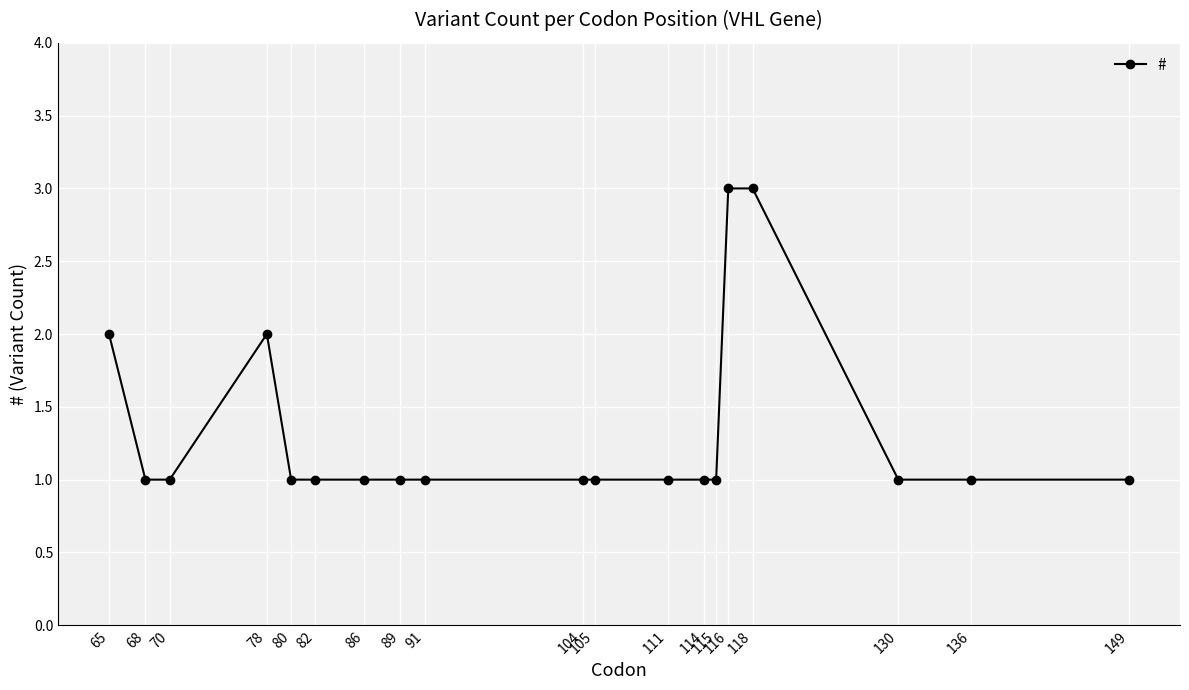

The value at 80 is 2. True or false?

False